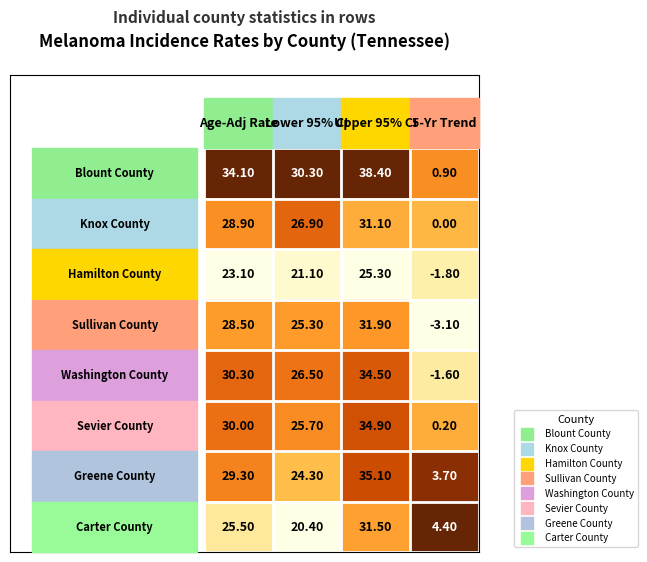

At which category is the sum across all series the highest?

2